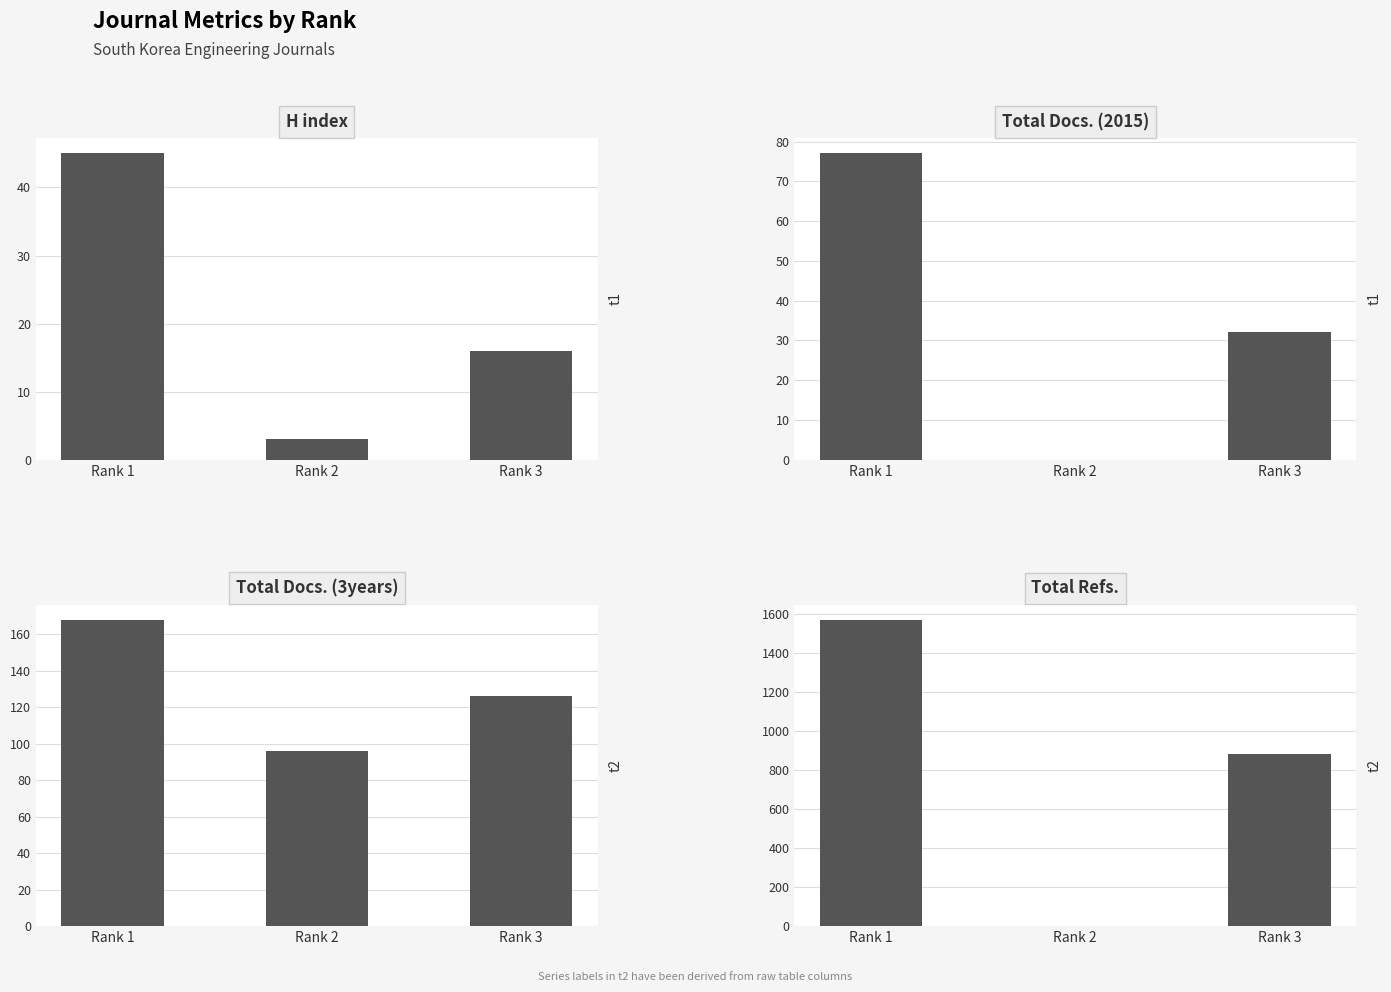

At which label does Total Docs. (2015) first exceed 32?

Rank 1